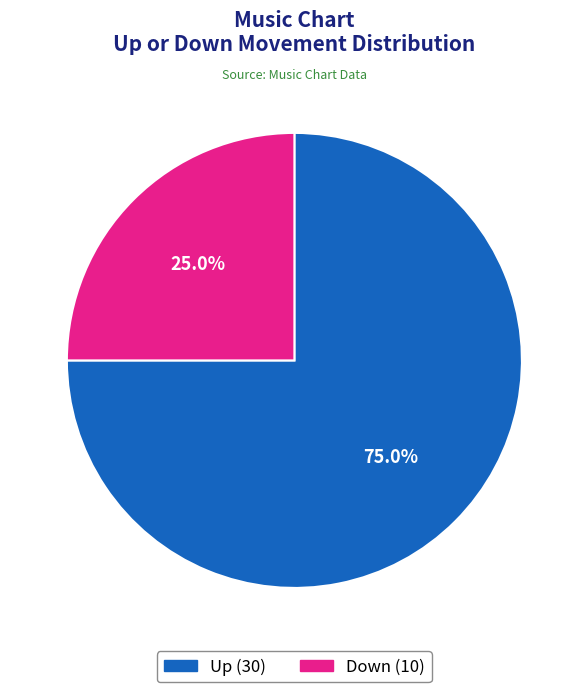

Which category has the smallest portion of the pie?

down